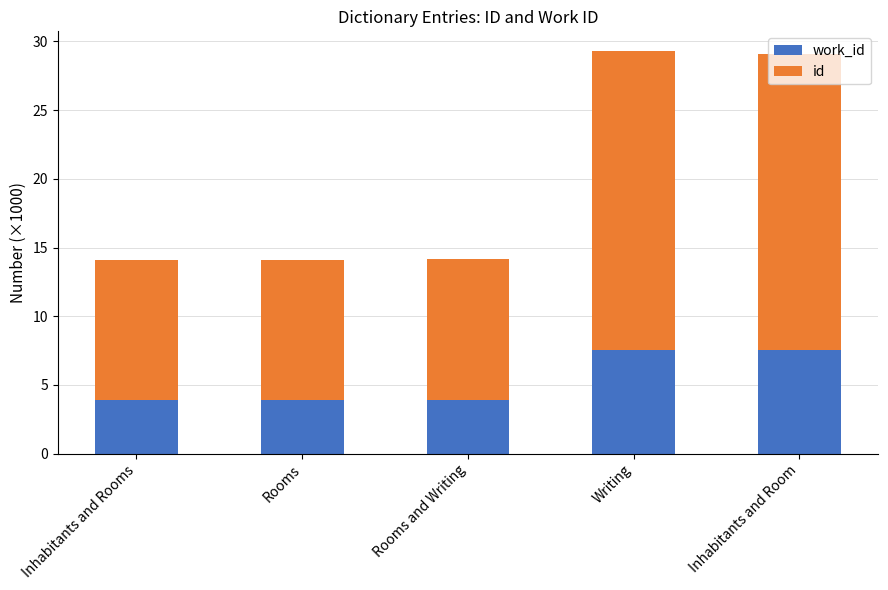

How many distinct data groups are displayed?

2